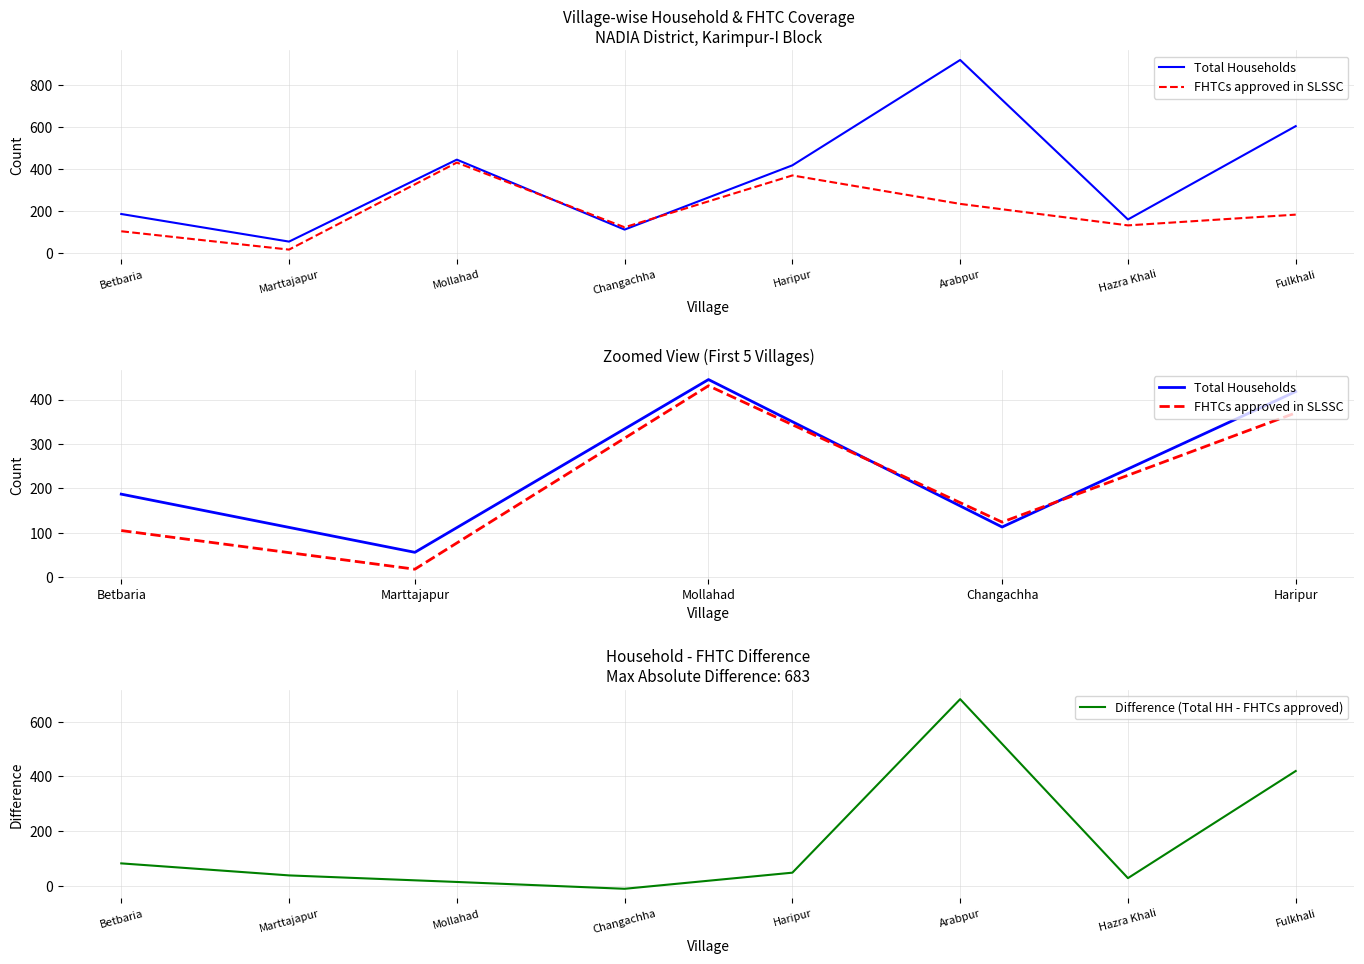

How many times do FHTCs approved in SLSSC and Total Households cross each other?

2